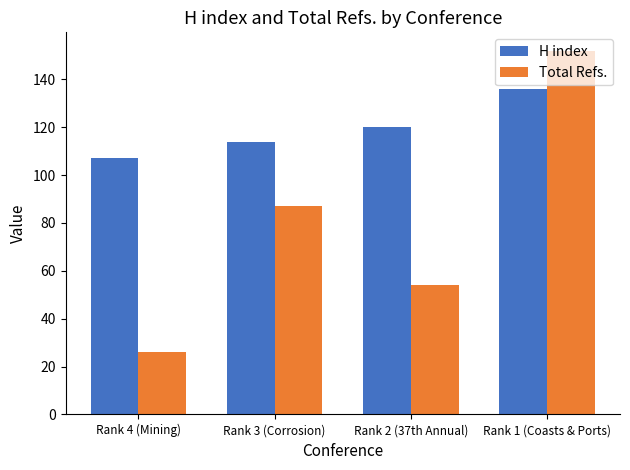

What is the difference between the second highest and second lowest values in the H index series?

6